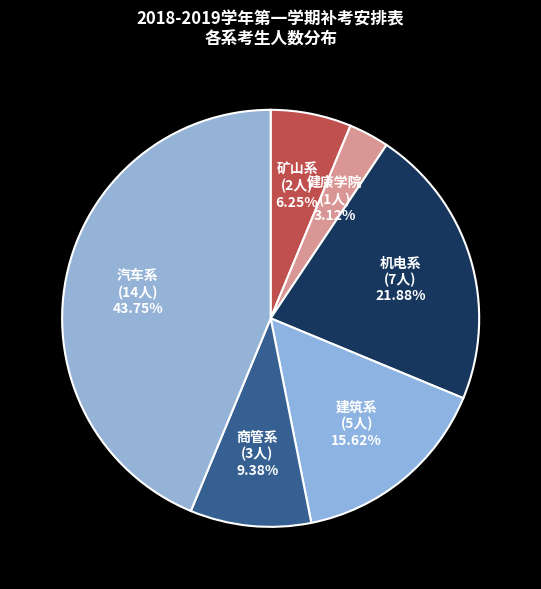

To the nearest percent, what percentage of the pie is 汽车系?

44%